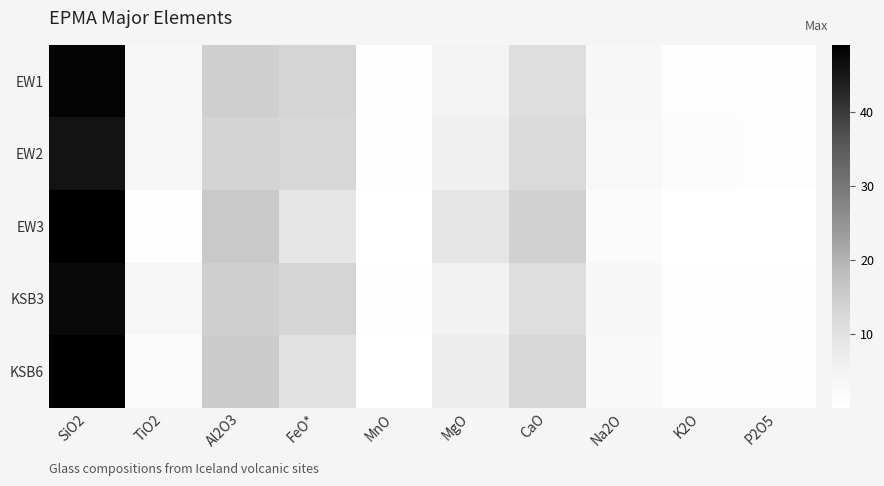

At which category does the chart reach its minimum across all series?

K2O